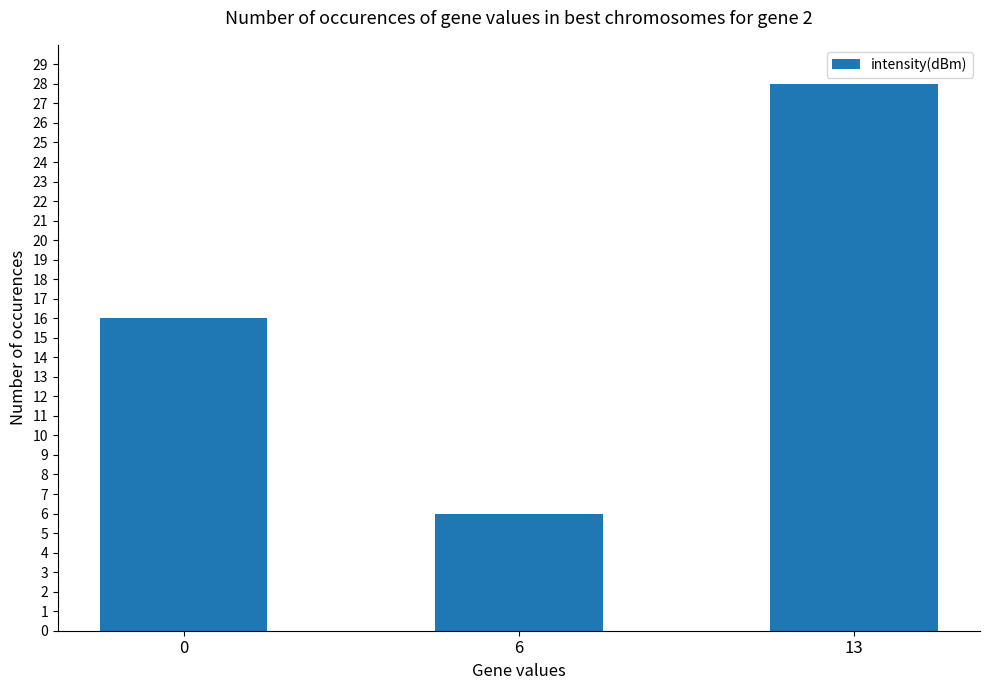

At which category does the chart reach its peak across all series?

13